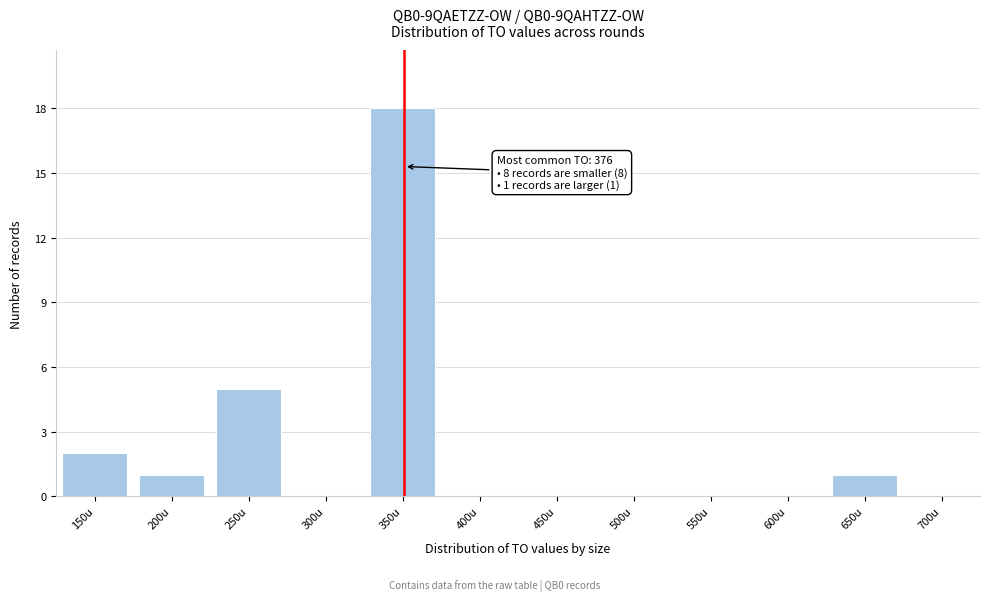

Reading left to right, extract all data points from this chart.

150u=2	200u=1	250u=5	300u=0	350u=18	400u=0	450u=0	500u=0	550u=0	600u=0	650u=1	700u=0